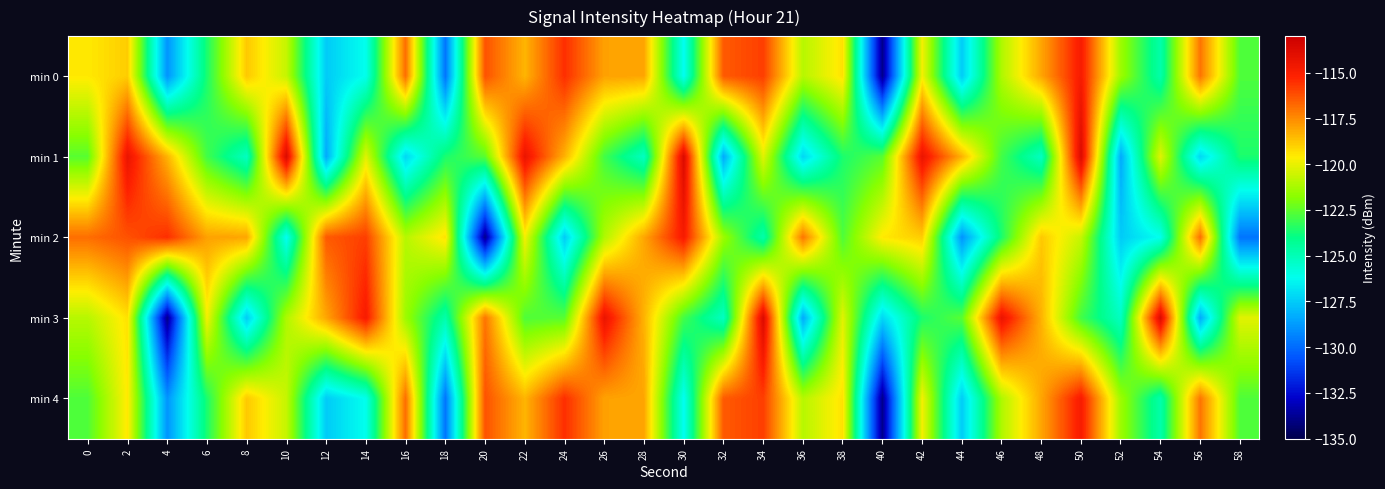

How many distinct data groups are displayed?

5